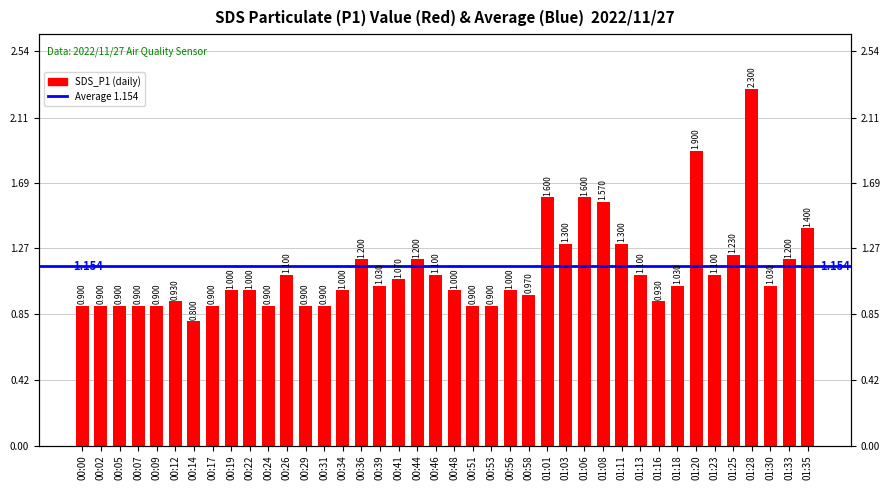

Reading left to right, extract all data points from this chart.

00:00=0.9	00:02=0.9	00:05=0.9	00:07=0.9	00:09=0.9	00:12=0.9	00:14=0.8	00:17=0.9	00:19=1.0	00:22=1.0	00:24=0.9	00:26=1.1	00:29=0.9	00:31=0.9	00:34=1.0	00:36=1.2	00:39=1.0	00:41=1.1	00:44=1.2	00:46=1.1	00:48=1.0	00:51=0.9	00:53=0.9	00:56=1.0	00:58=1.0	01:01=1.6	01:03=1.3	01:06=1.6	01:08=1.6	01:11=1.3	01:13=1.1	01:16=0.9	01:18=1.0	01:20=1.9	01:23=1.1	01:25=1.2	01:28=2.3	01:30=1.0	01:33=1.2	01:35=1.4